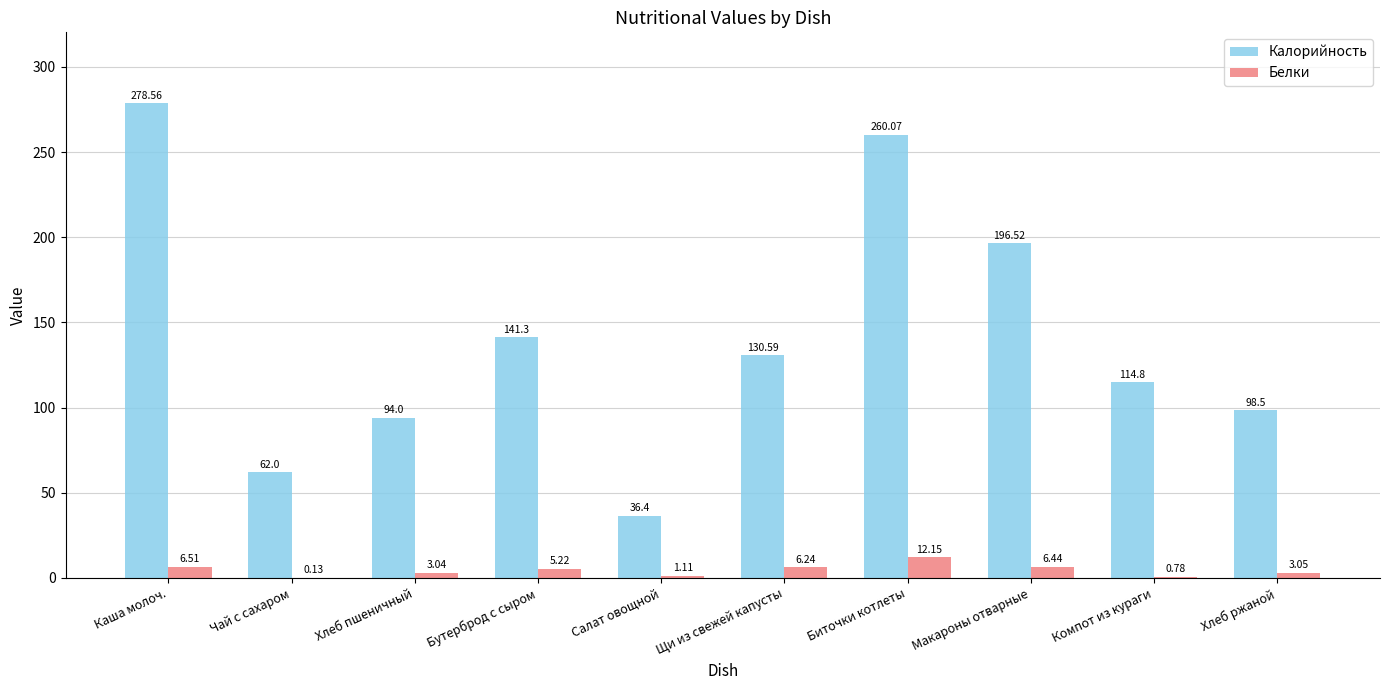

Between Каша молоч. and Хлеб ржаной, which series saw the biggest shift?

Калорийность